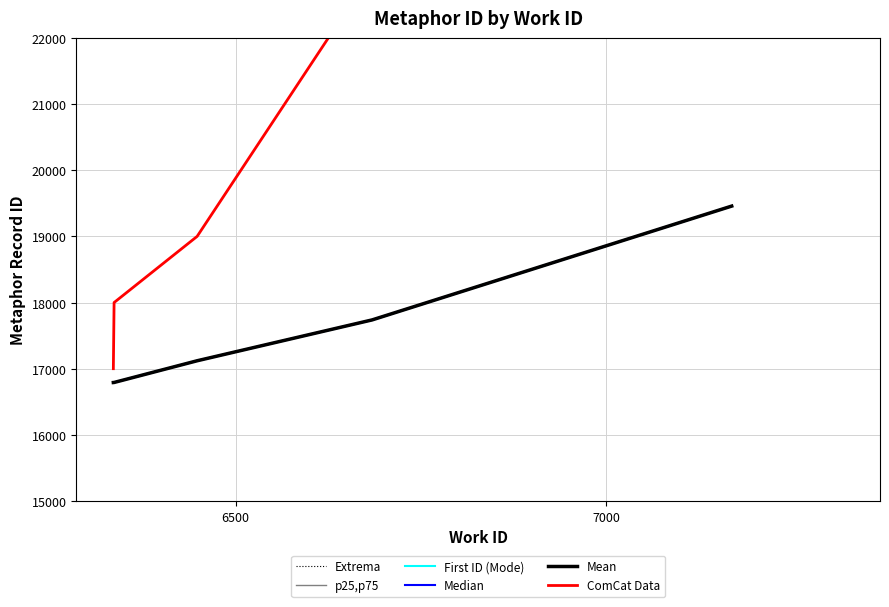

True or false: First ID (Mode) and Extrema cross at least once.

False